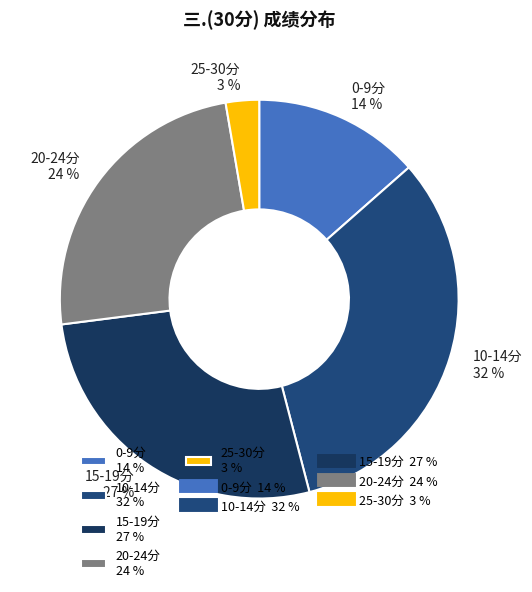

What percentage is the 10-14分 32 % slice, to the nearest percent?

32%